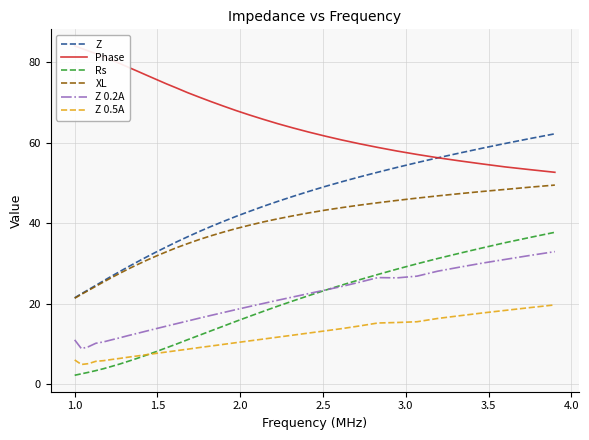

What is the highest value of the Z 0.5A series?

19.7